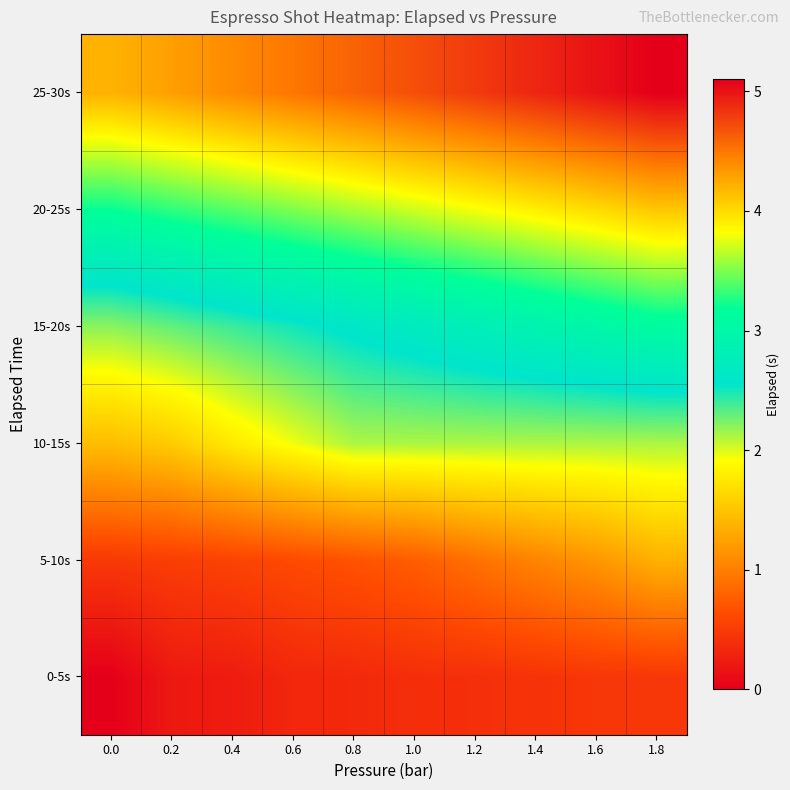

Reading left to right, list all the values displayed in this chart.

0-5s: 0.0=0.0	0.2=0.2	0.4=0.2	0.6=0.3	0.8=0.3	1.0=0.4	1.2=0.4	1.4=0.4	1.6=0.5	1.8=0.5
5-10s: 0.0=0.5	0.2=0.5	0.4=0.6	0.6=0.6	0.8=0.7	1.0=0.8	1.2=0.9	1.4=1.0	1.6=1.2	1.8=1.4
10-15s: 0.0=1.4	0.2=1.6	0.4=1.8	0.6=1.9	0.8=2.1	1.0=2.1	1.2=2.1	1.4=2.1	1.6=2.1	1.8=2.1
15-20s: 0.0=2.2	0.2=2.3	0.4=2.4	0.6=2.5	0.8=2.6	1.0=2.7	1.2=2.8	1.4=2.9	1.6=3.0	1.8=3.1
20-25s: 0.0=3.2	0.2=3.3	0.4=3.4	0.6=3.5	0.8=3.6	1.0=3.7	1.2=3.8	1.4=3.9	1.6=4.0	1.8=4.1
25-30s: 0.0=4.2	0.2=4.3	0.4=4.4	0.6=4.5	0.8=4.6	1.0=4.7	1.2=4.8	1.4=4.9	1.6=5.0	1.8=5.1